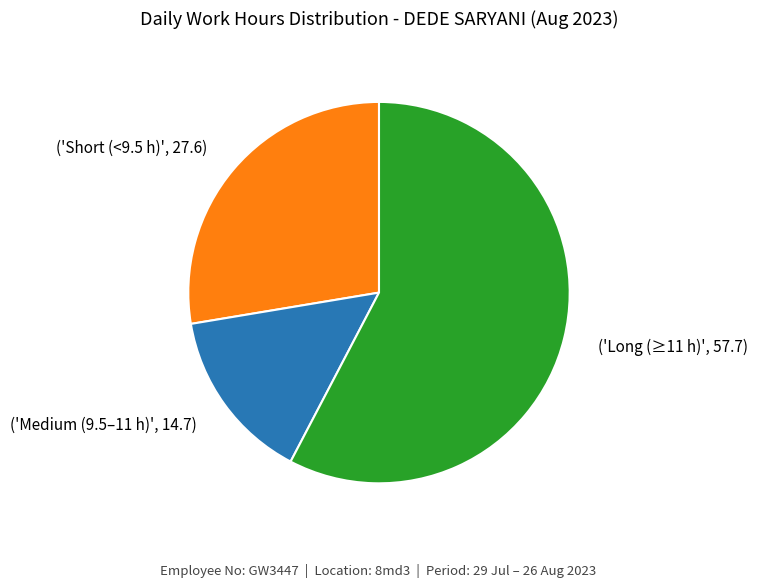

Is there a majority slice in this chart?

Yes